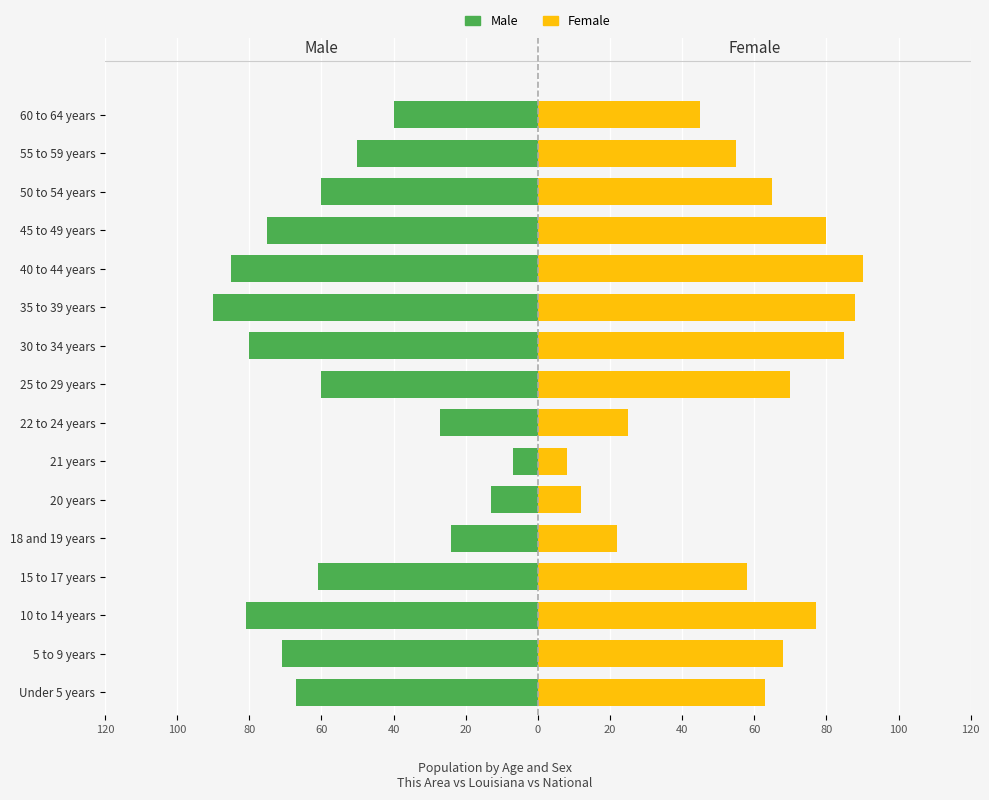

How many values in the Female series exceed 65?

7